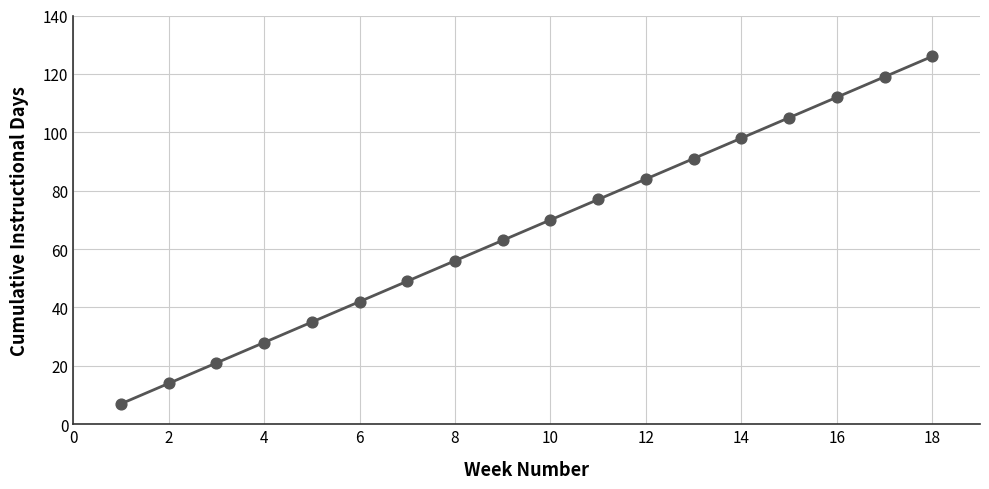

What is the ratio of the value at 17 to the value at 11?

1.5